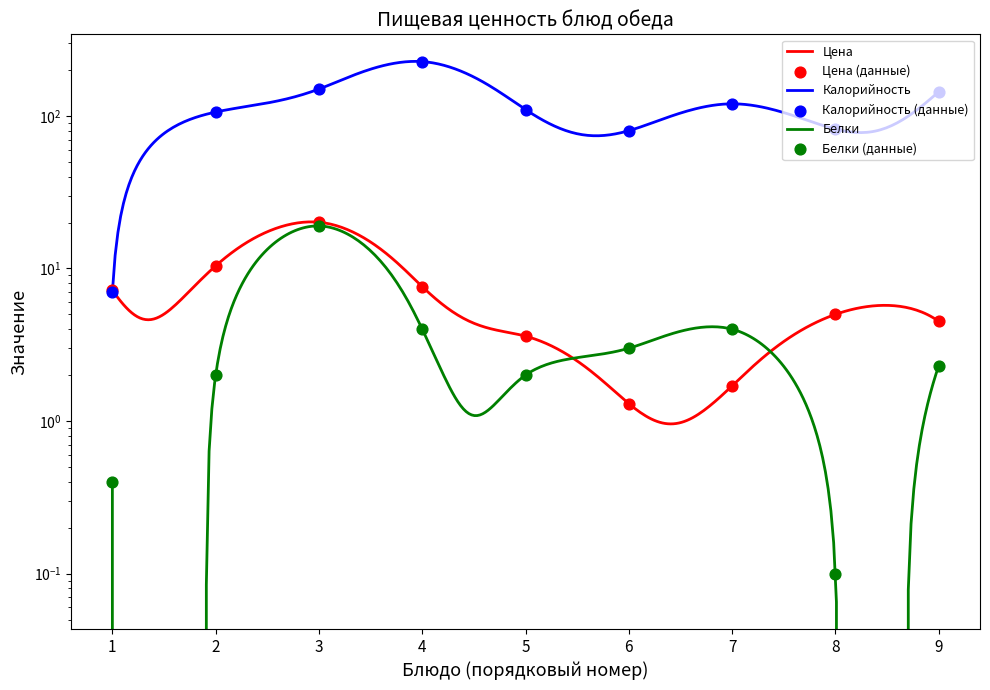

Which series contains the lowest Y value?

Белки